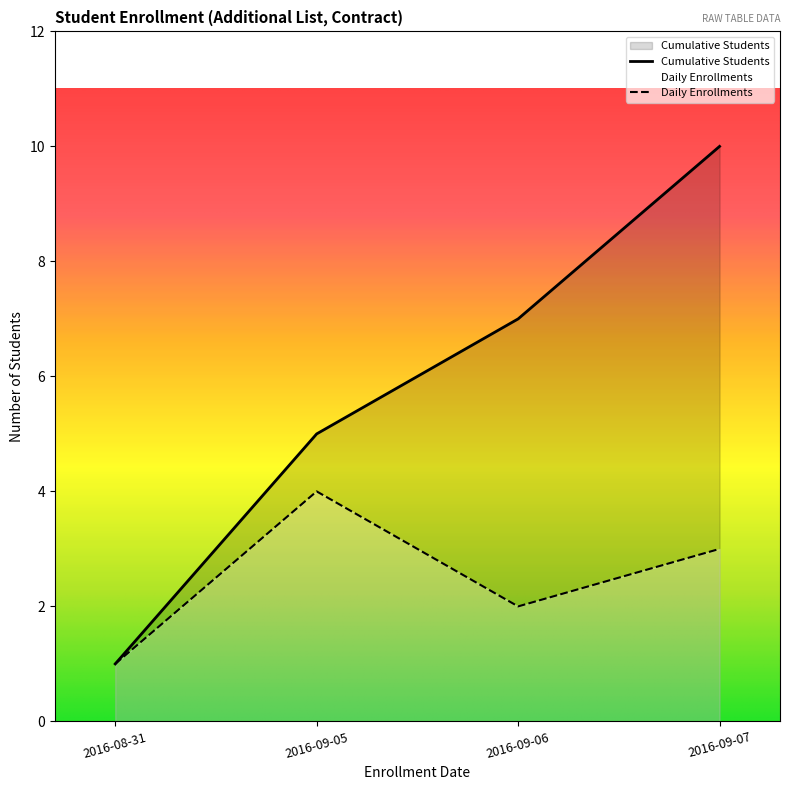

What position from the right is 2016-09-05?

3